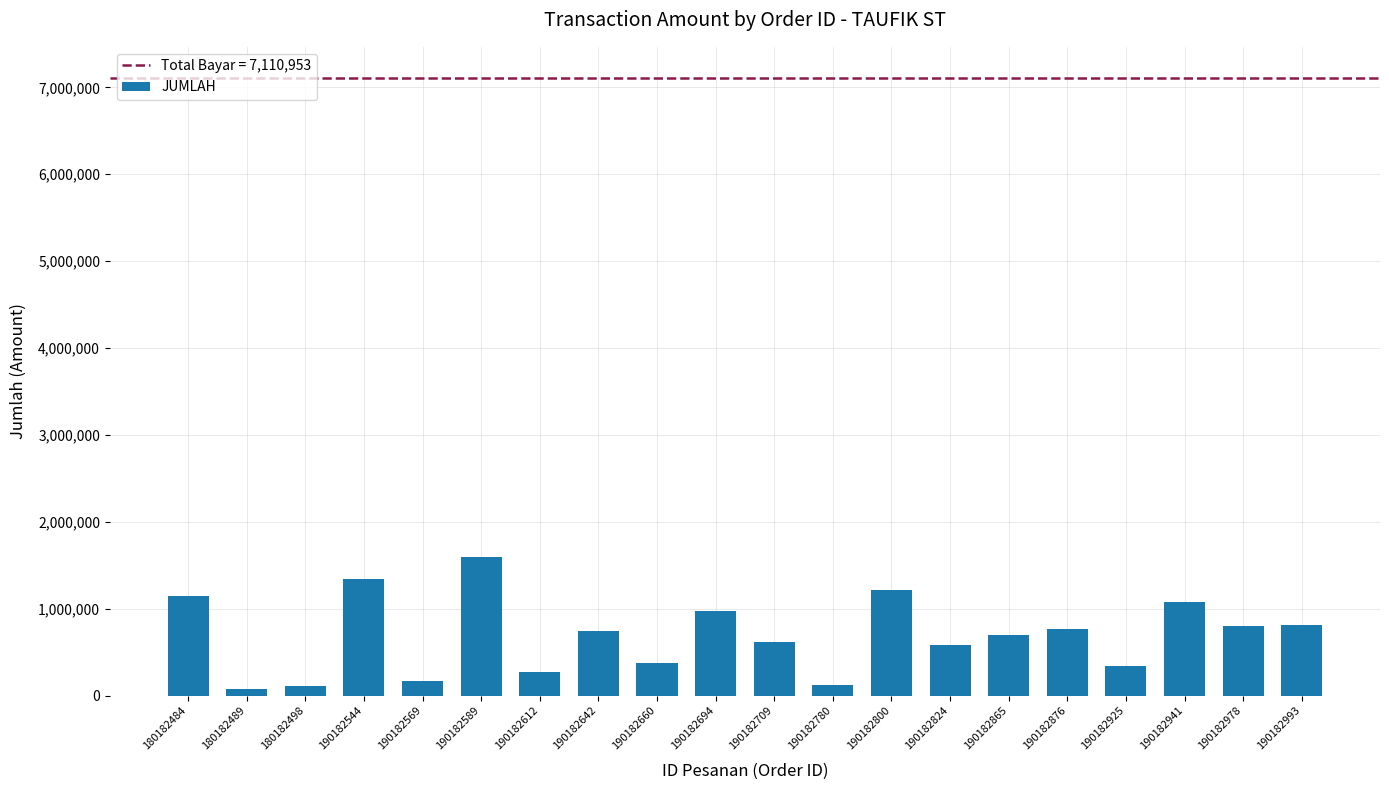

At which label does the data first exceed 741738?

180182484